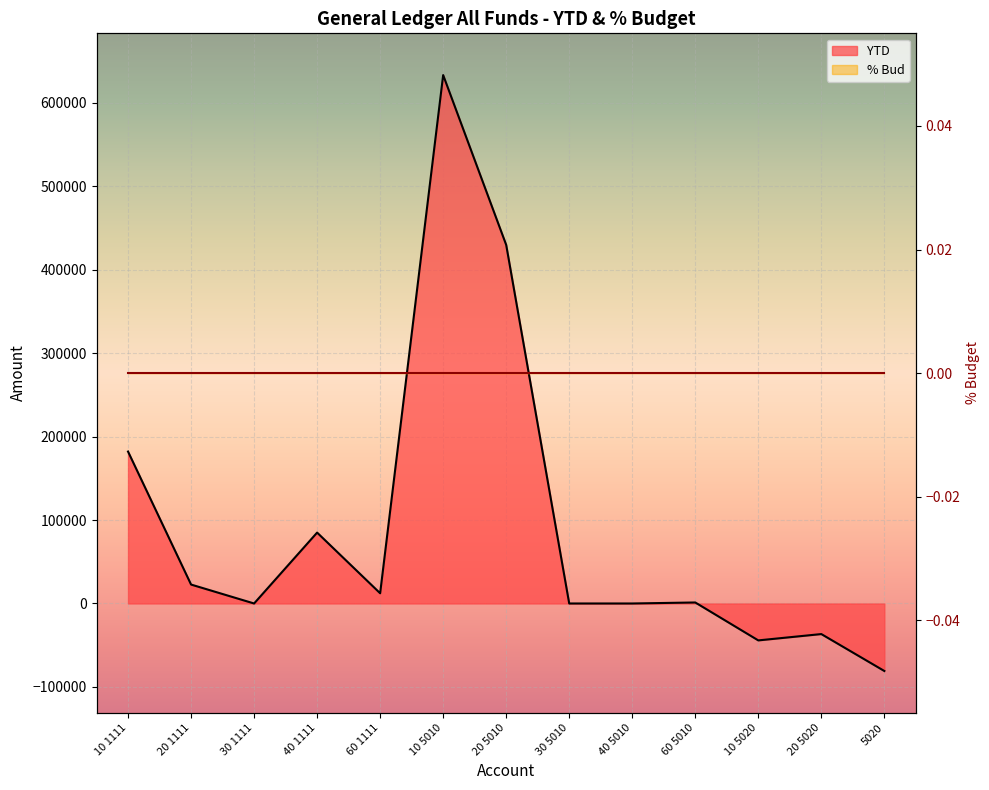

What is the approximate value at 20 1111?

22672.4